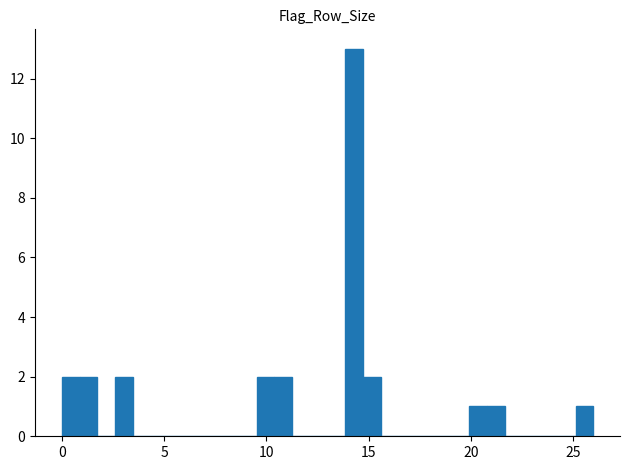

Around what value on the x-axis is the tallest bar? Give the approximate position of its centre, as read against the axis.

14.5